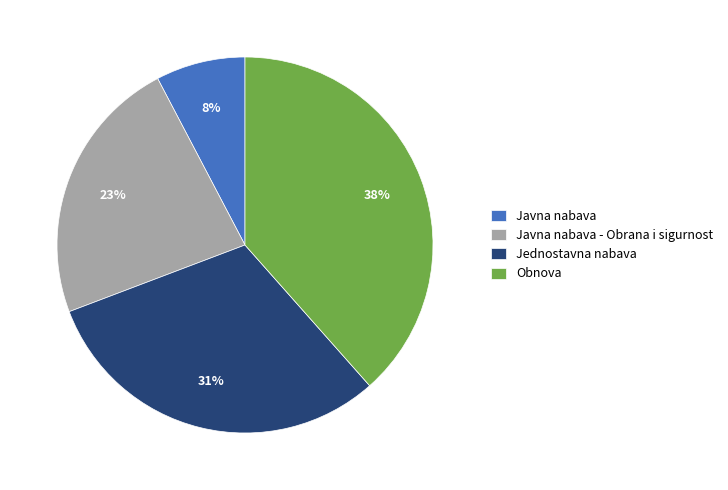

Is Jednostavna nabava the majority of the pie?

No